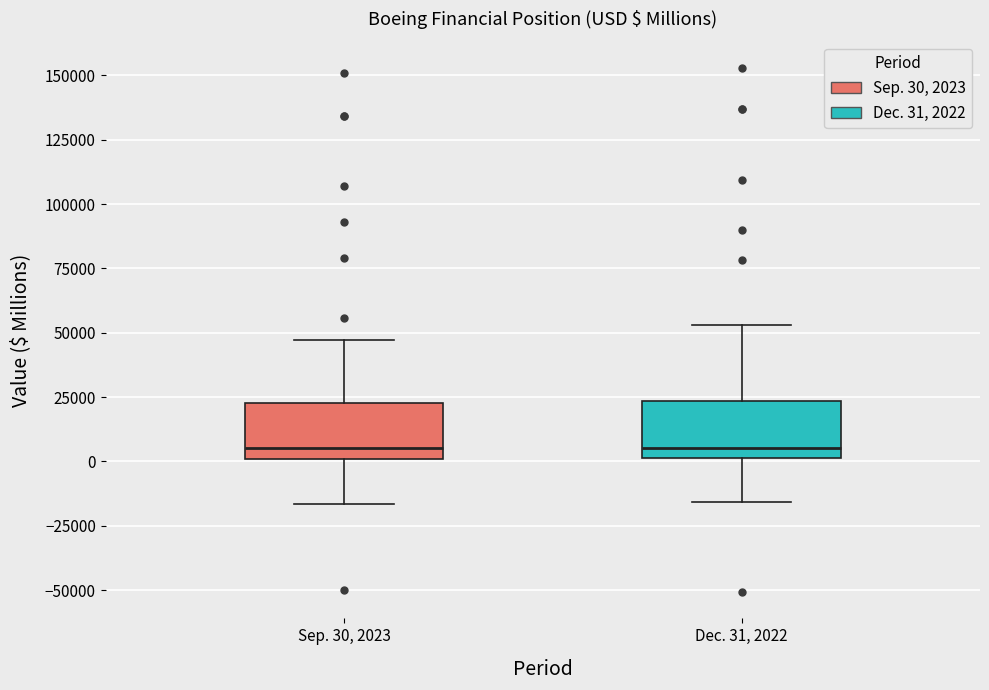

Reading left to right, transcribe this box plot: for each box, give where its median line is, the range the box spans, and where its two whiskers end, as read against the y-axis. The values are not printed on the chart, so give them approximately, as read against the axis.

Sep. 30, 2023: median 5000, box 0 to 25000, whiskers -15000 to 45000
Dec. 31, 2022: median 5000, box 0 to 25000, whiskers -15000 to 55000